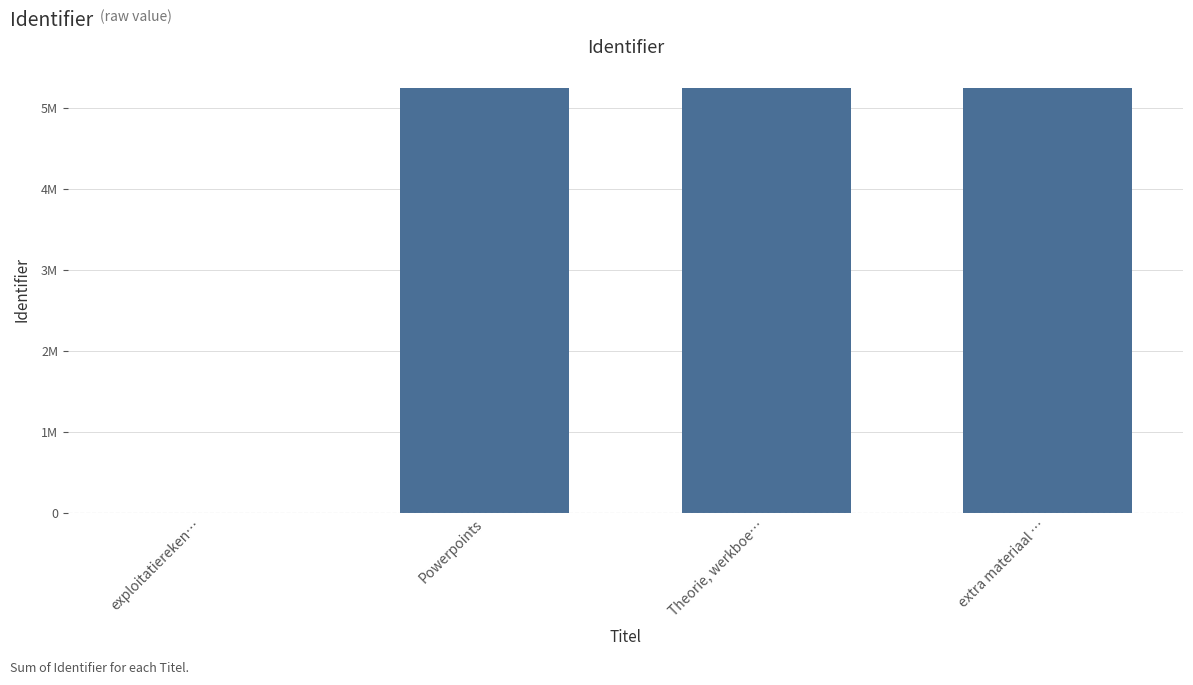

Are the bars horizontal?

No